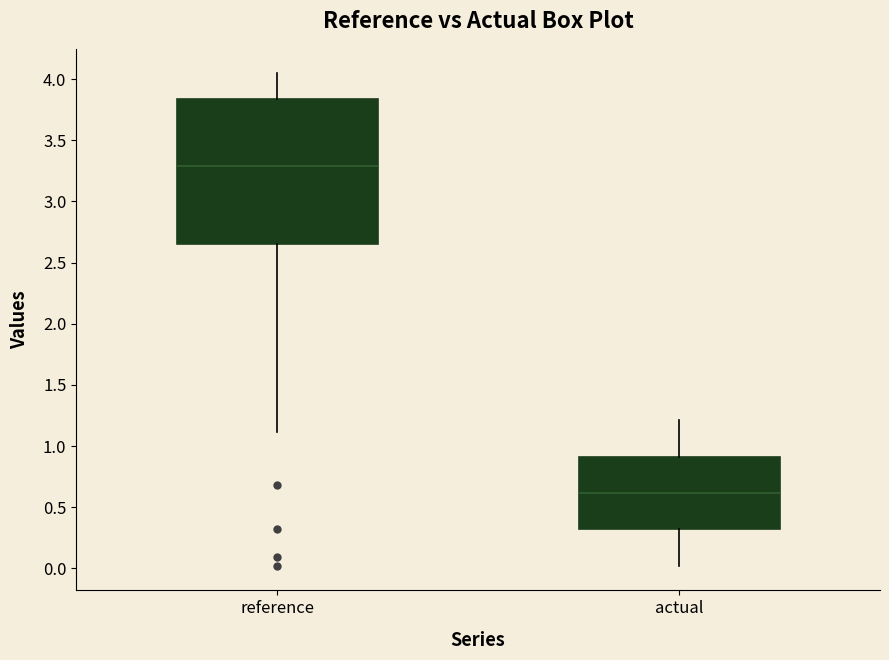

Reading left to right, read every box against the y-axis: the position of its median line, the range the box covers, and the ends of its whiskers. The values are not printed on the chart, so give them approximately, as read against the axis.

reference: median 3.30, box 2.65 to 3.85, whiskers 1.10 to 4.05
actual: median 0.60, box 0.30 to 0.90, whiskers 0.00 to 1.20